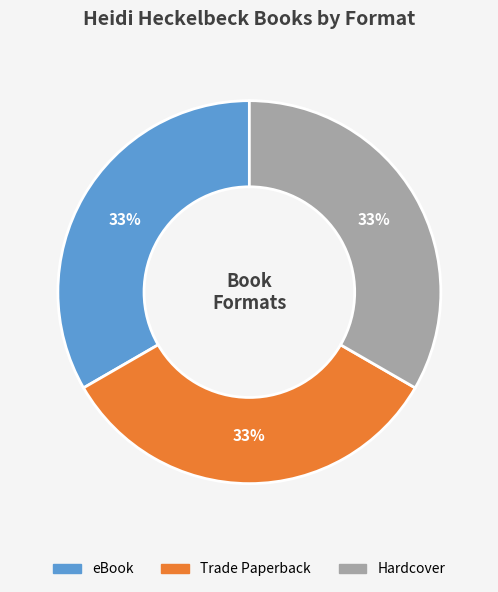

Is there any slice that represents more than half of the pie?

No